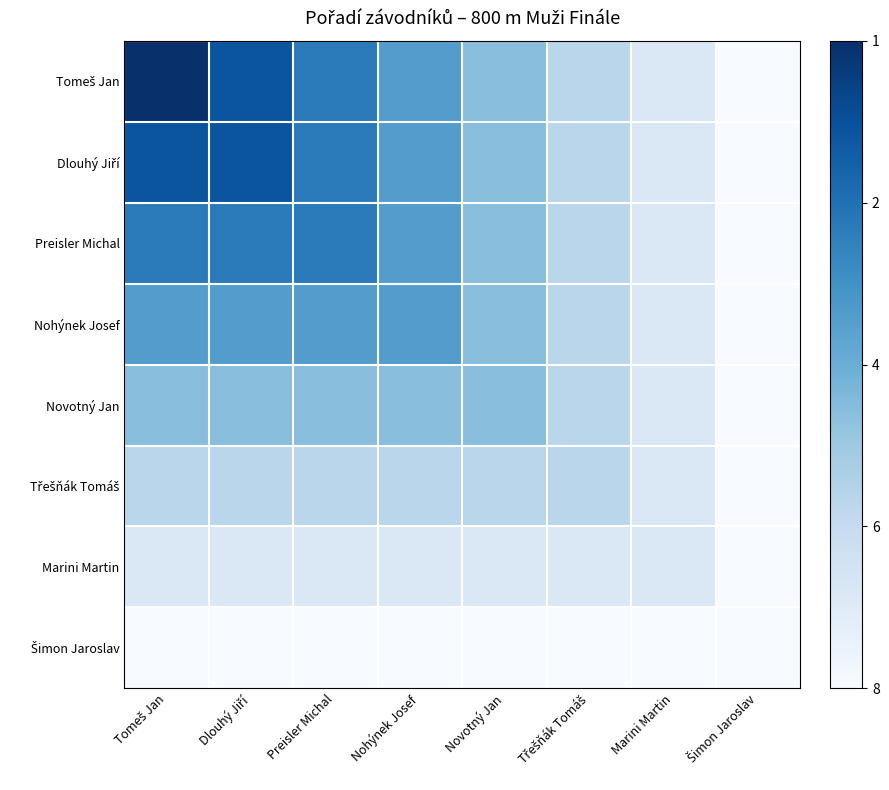

Which has a higher value, Nohýnek Josef or Šimon Jaroslav?

Nohýnek Josef